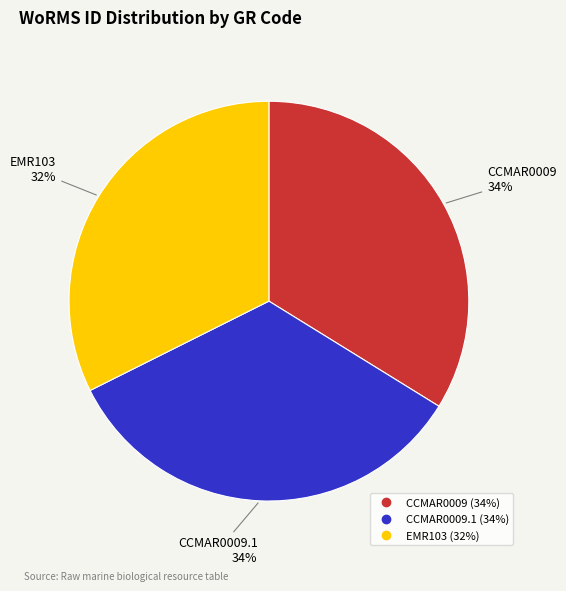

Is there a majority slice in this chart?

No